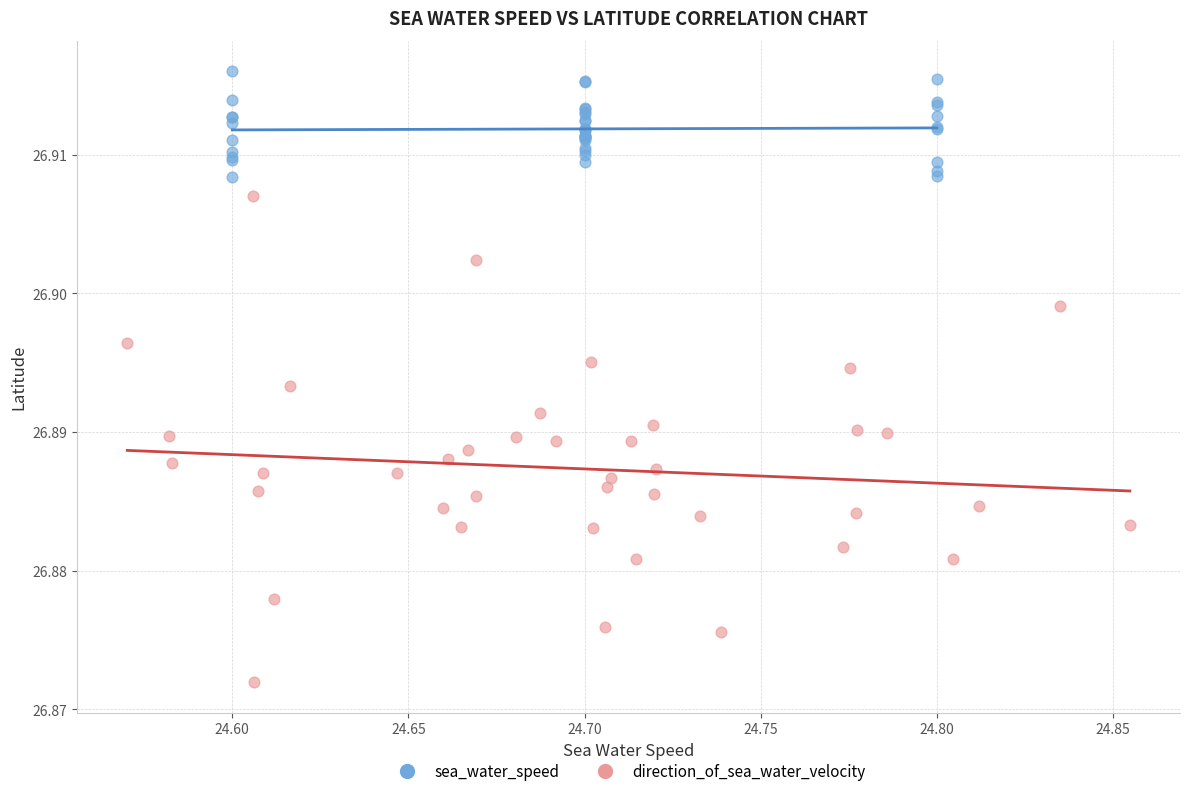

Which series has the largest Y range (max minus min)?

direction_of_sea_water_velocity